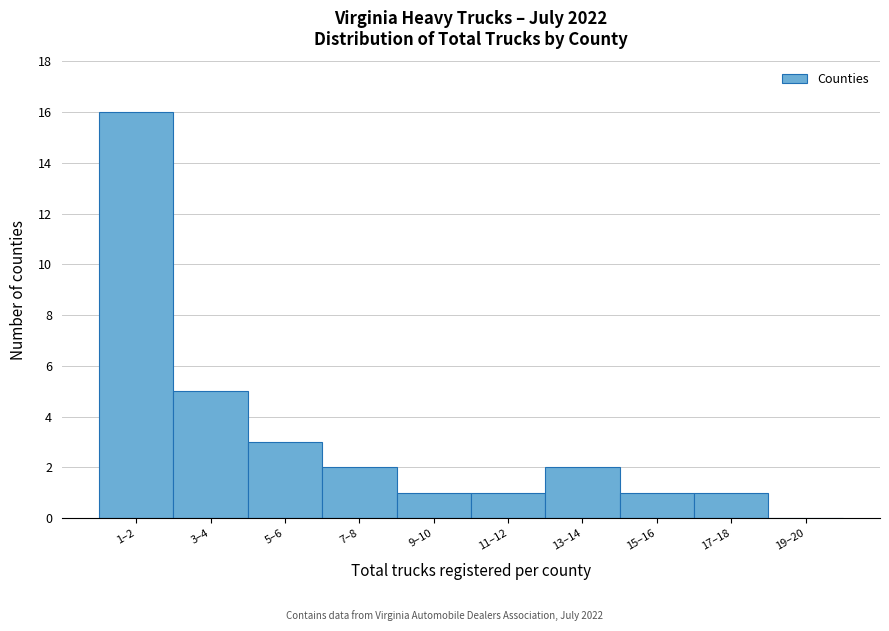

Reading right to left, what are all the values shown in this chart?

19–20=0	17–18=1	15–16=1	13–14=2	11–12=1	9–10=1	7–8=2	5–6=3	3–4=5	1–2=16